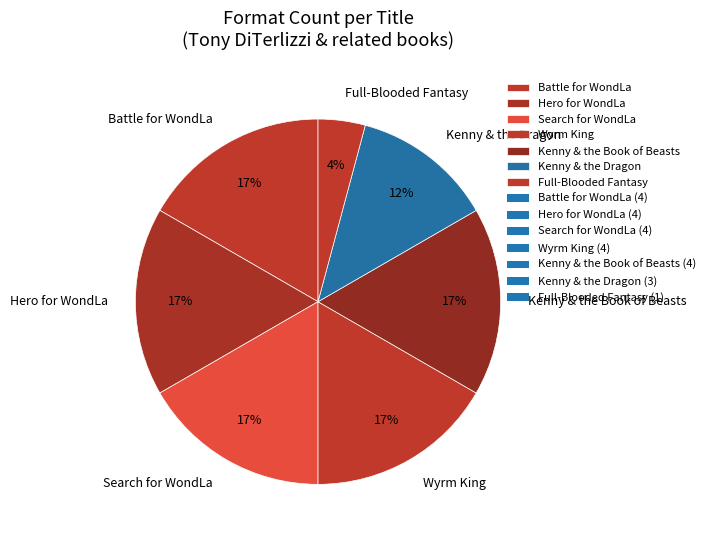

To the nearest percent, what percentage of the pie is Wyrm King?

17%